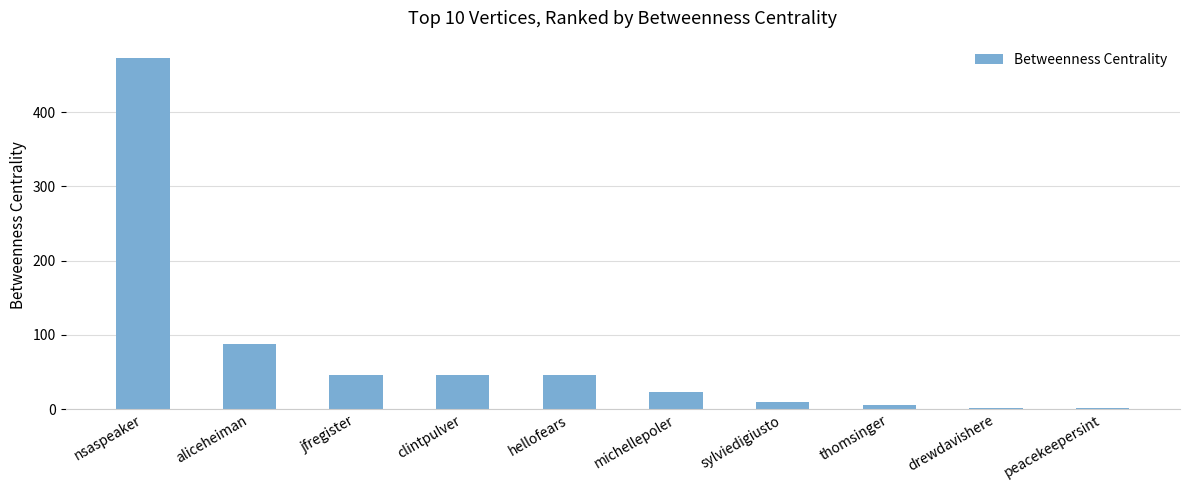

What is the maximum value shown in the chart?

472.7